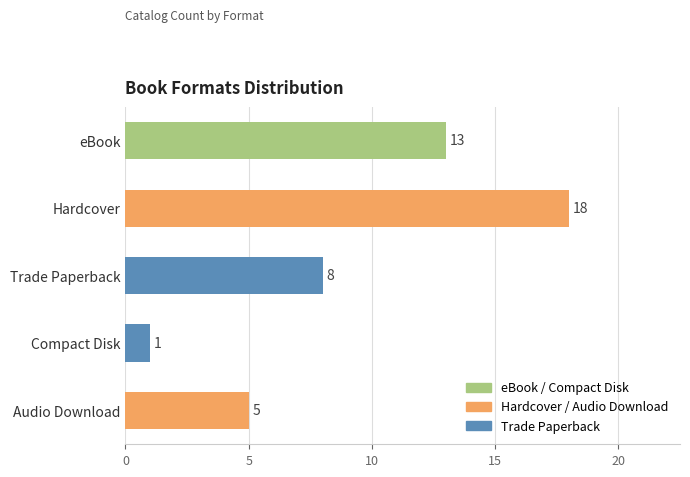

Is it true that the value at Trade Paperback is 11?

False